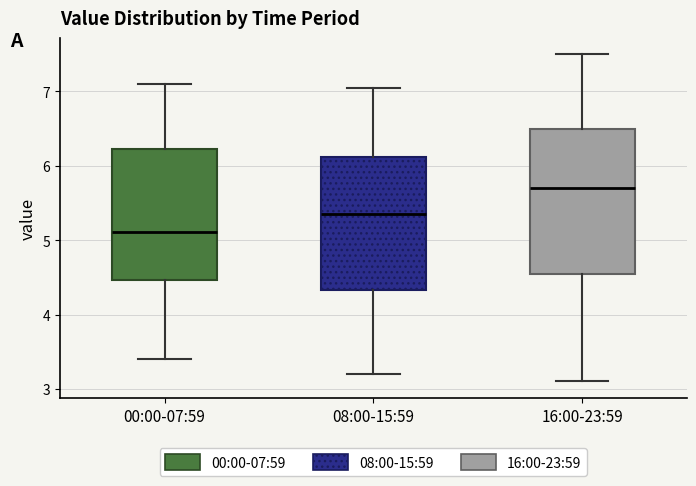

Where does the median line of the box for 08:00-15:59 sit on the y-axis? The values are not printed on the chart, so give them approximately, as read against the axis.

5.4